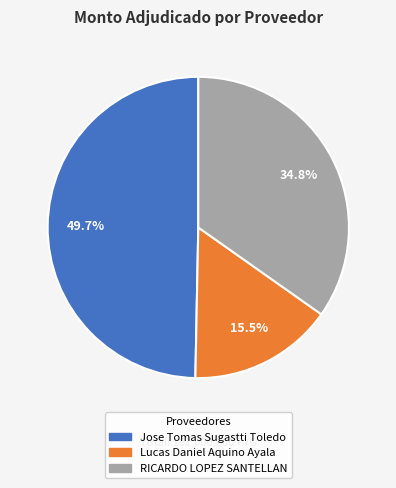

Which has a higher value, Lucas Daniel Aquino Ayala or Jose Tomas Sugastti Toledo?

Jose Tomas Sugastti Toledo